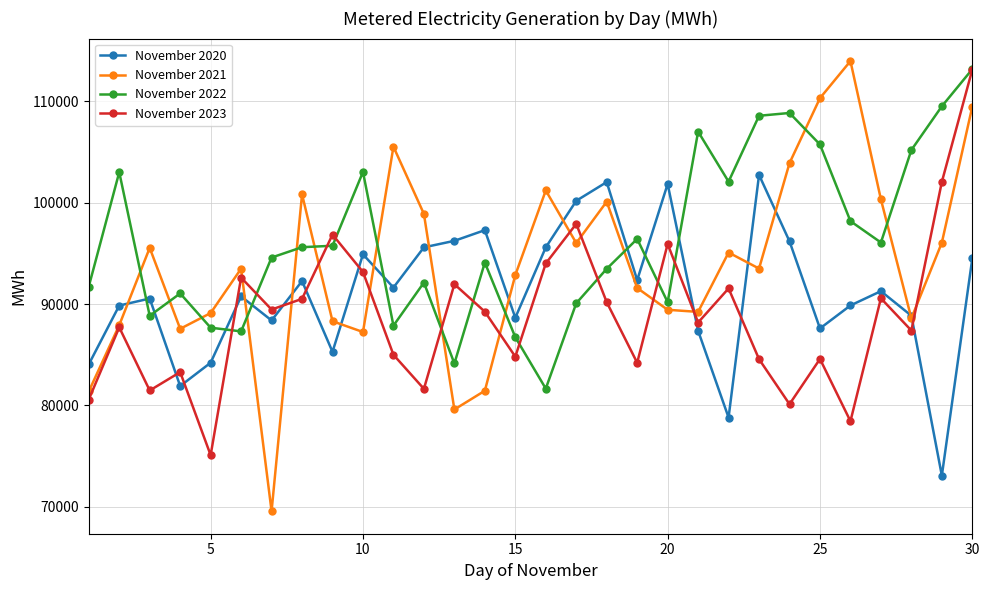

What is the value of the November 2023 point at the 27th from the left?

90574